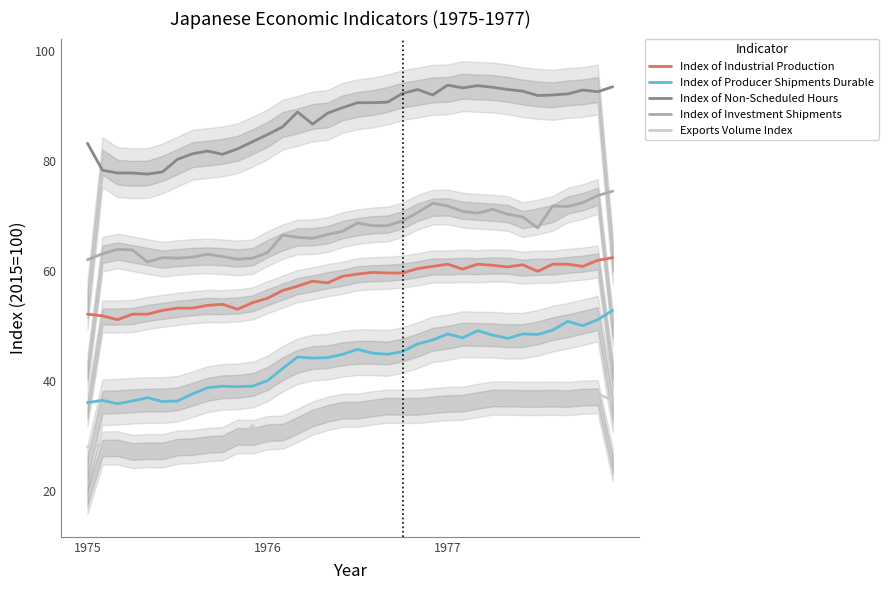

Is it true that Index of Investment Shipments equals 39.1 at 1977?

False